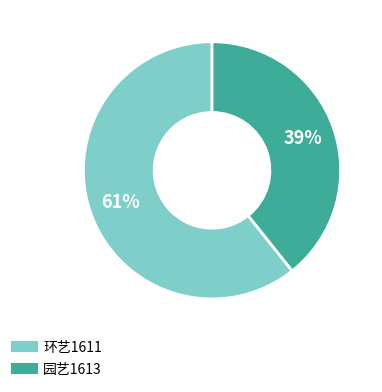

To the nearest percent, what is the combined percentage of 环艺1611 and 园艺1613?

100%